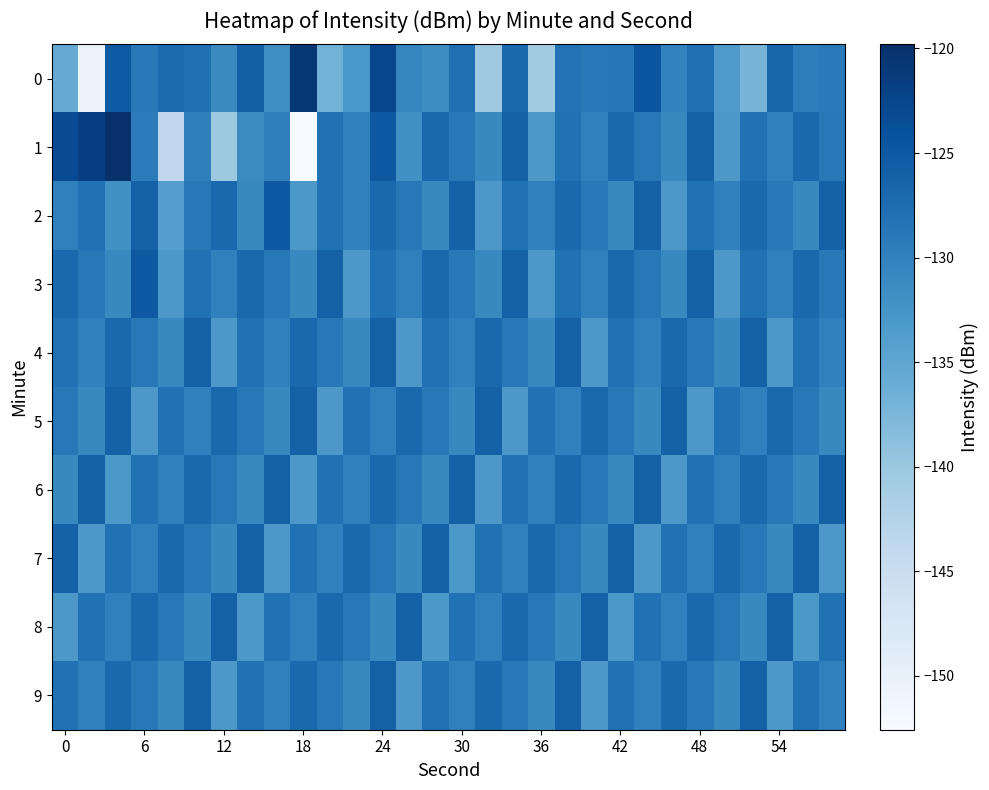

List the series in order of their peak value, lowest first.

4, 5, 6, 7, 8, 9, 2, 3, 0, 1